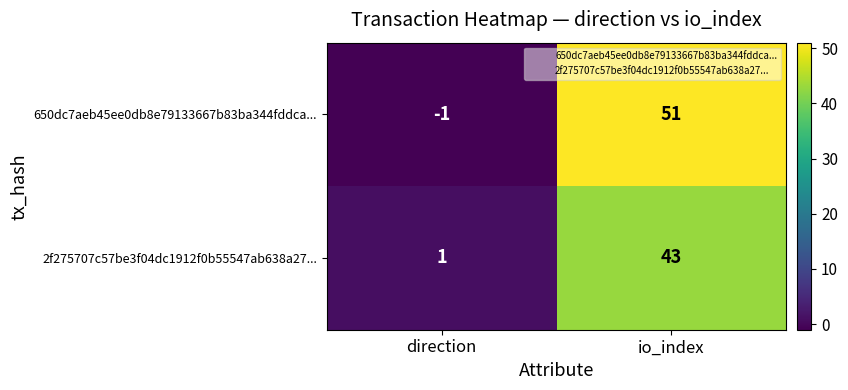

Where is 2f275707c57be3f04dc1912f0b55547ab638a27... nearest to the value 22?

direction